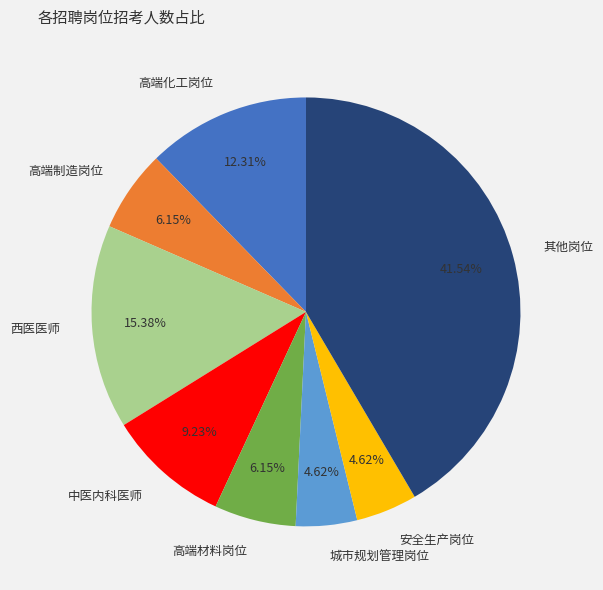

What is the ratio of the value at 中医内科医师 to the value at 高端制造岗位?

1.5